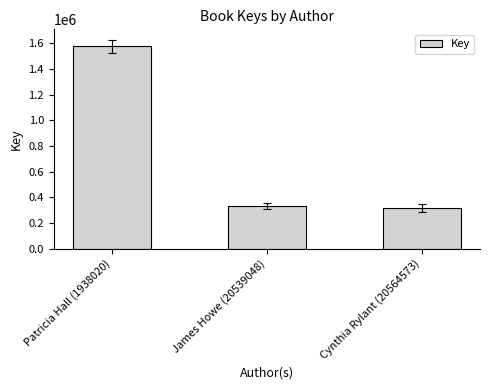

Reading left to right, what are all the values shown in this chart?

Patricia Hall (1938020)=1578664	James Howe (20539048)=332171	Cynthia Rylant (20564573)=317718